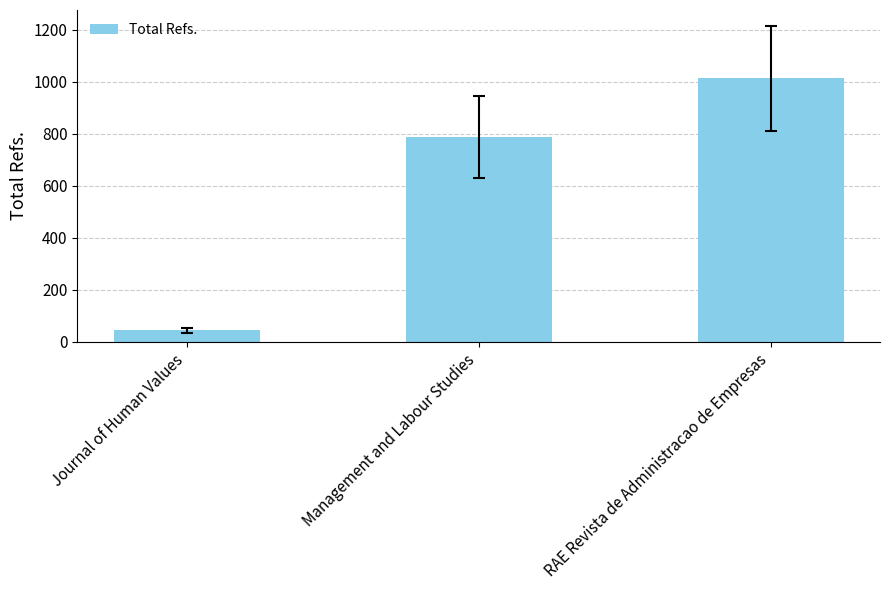

What is the value of the 2nd bar from the left?

789